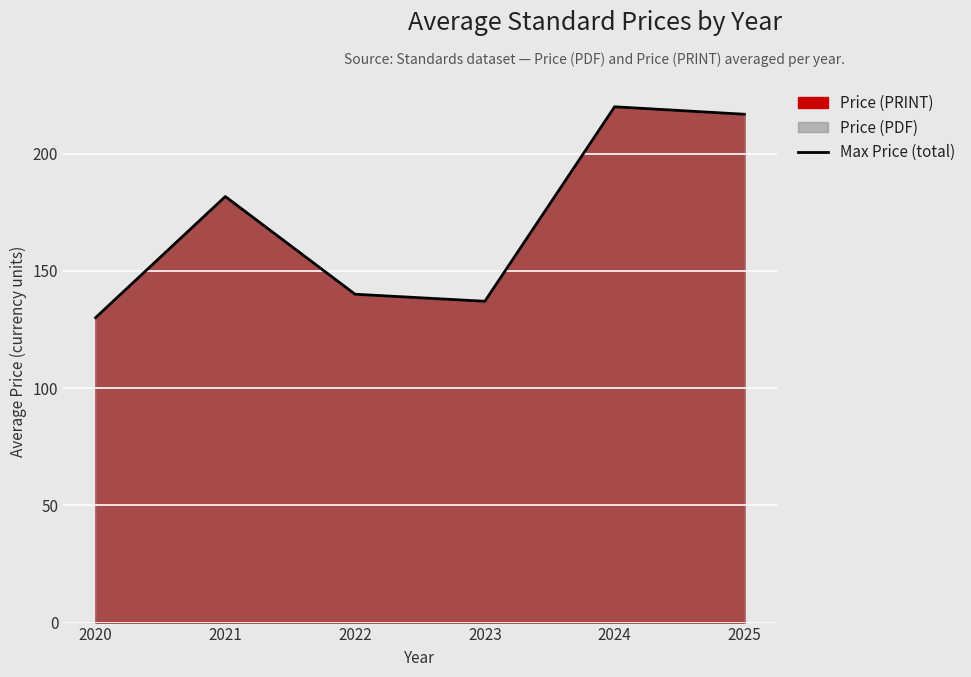

How many points are higher than both their immediate neighbors (excluding endpoints)?

2